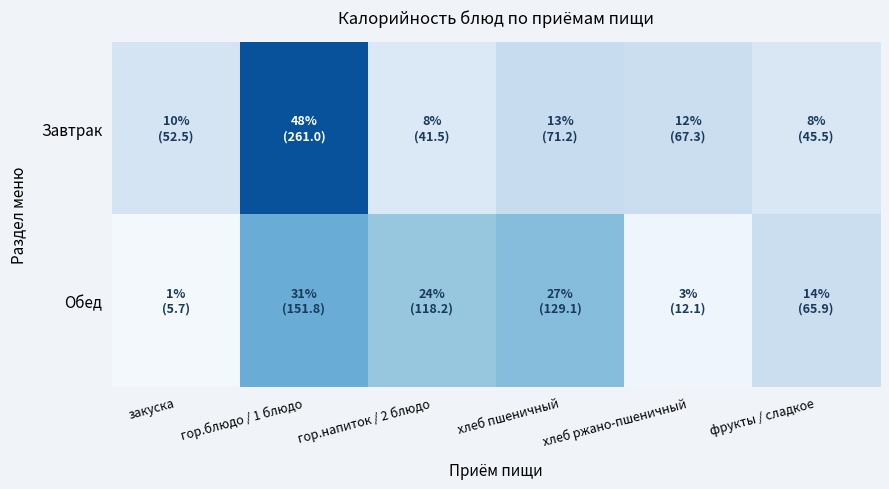

What is the maximum value shown in the chart?

261.0